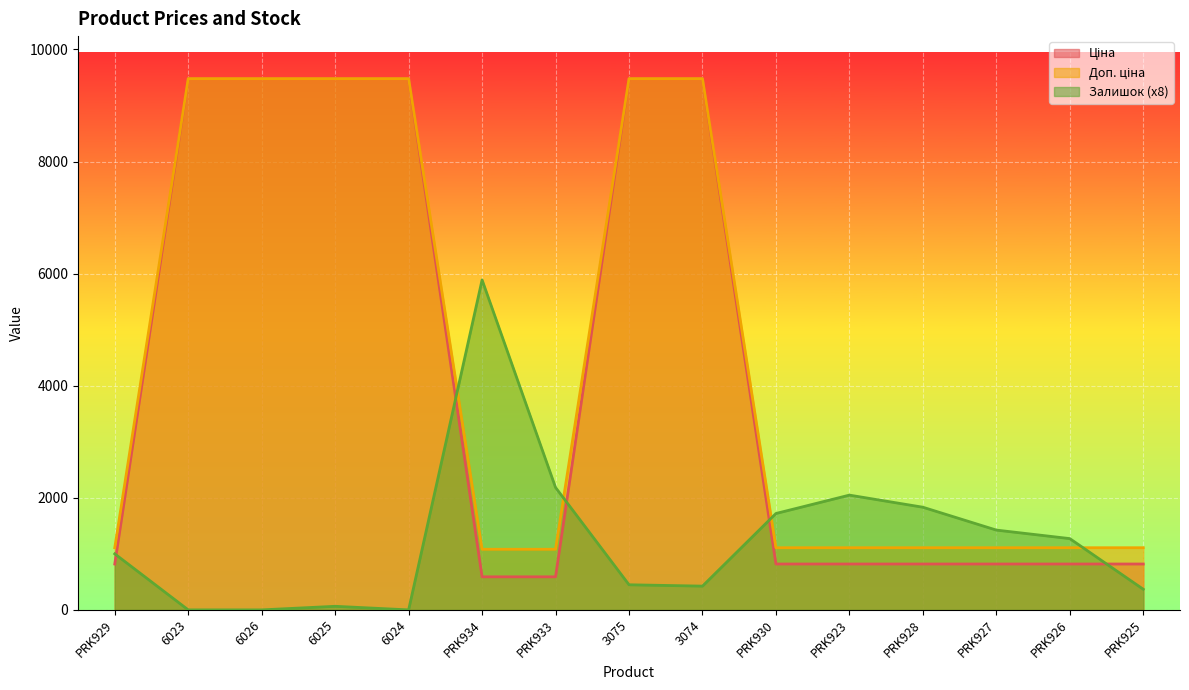

What position from the right is PRK929?

15